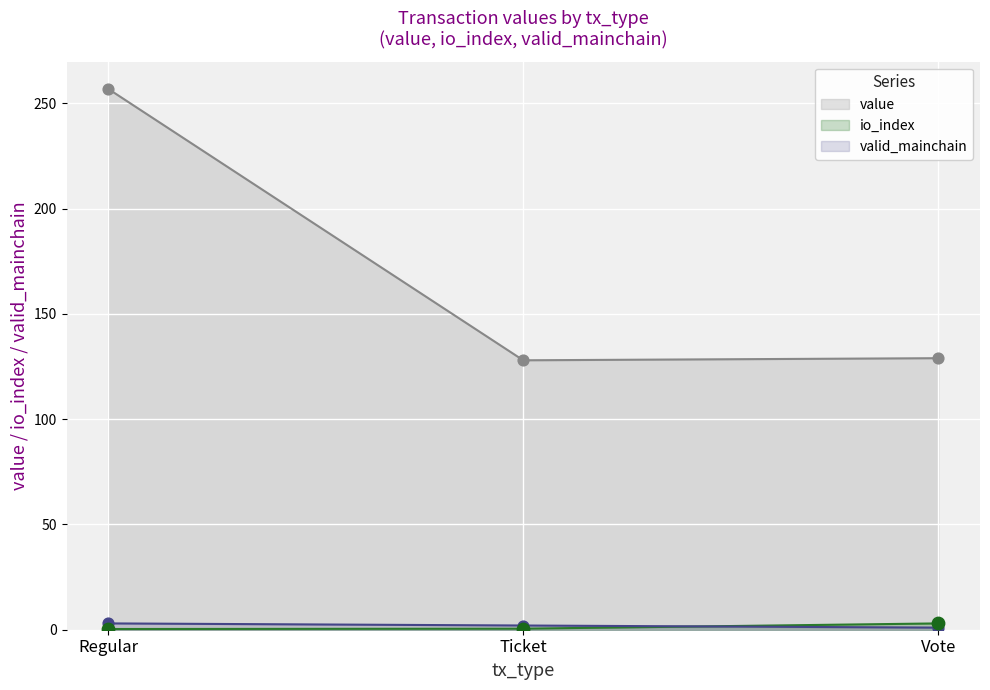

Which series has the largest total across all categories?

value